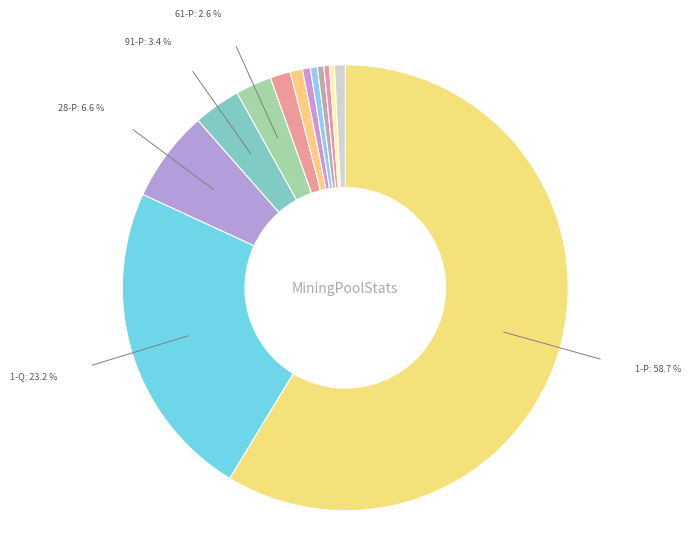

Combined, do 1-P: 58.7 % and 43-P: 0.4 % account for over 50%?

Yes